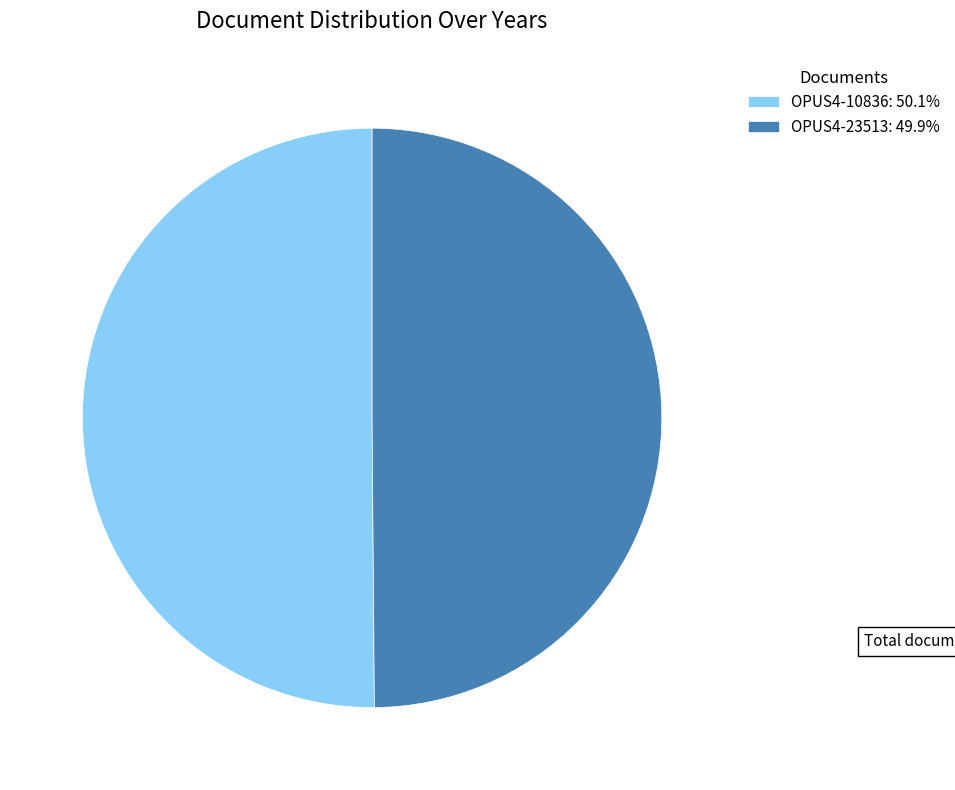

Approximately how many times larger is the value at OPUS4-23513: 49.9% compared to OPUS4-10836: 50.1%?

1.0